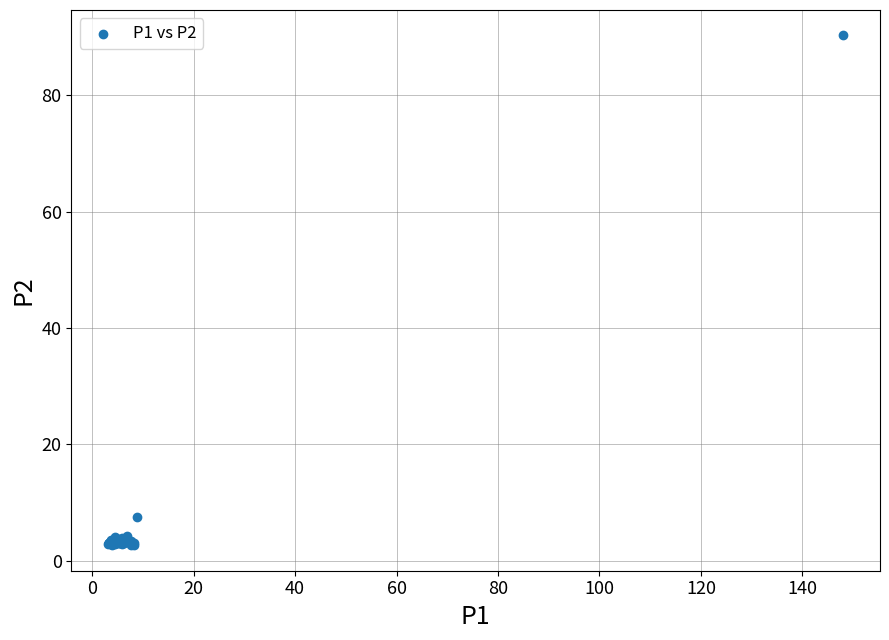

What Y value in the scatter plot is closest to 46?

7.5